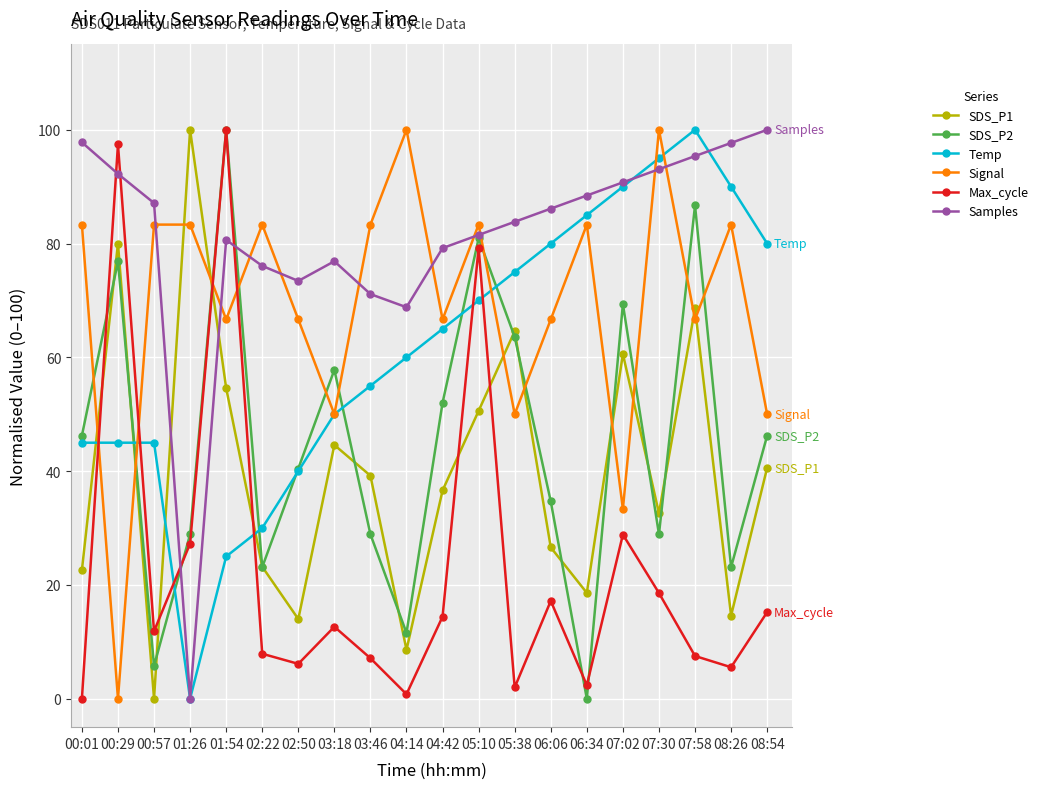

What is the difference between the highest and lowest values at 08:54?

84.8